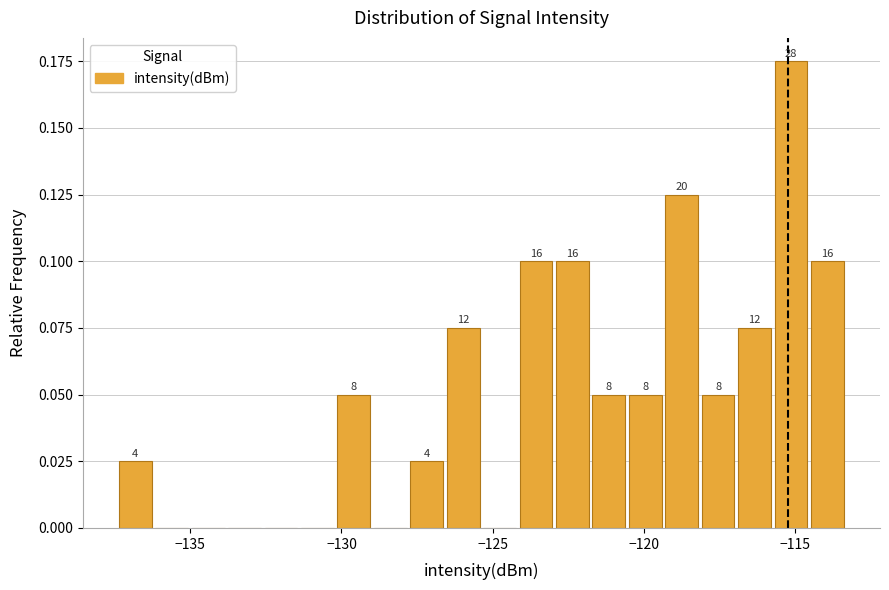

Read against the x-axis, roughly where is the centre of the tallest bar?

-115.0